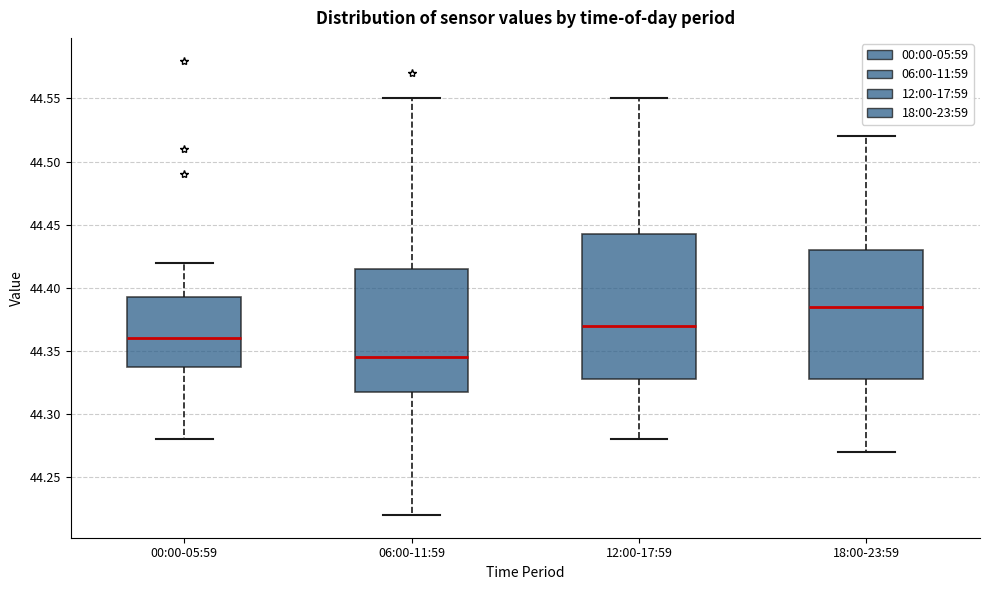

Reading left to right, transcribe this box plot: for each box, give where its median line is, the range the box spans, and where its two whiskers end, as read against the y-axis. The values are not printed on the chart, so give them approximately, as read against the axis.

00:00-05:59: median 44.360, box 44.340 to 44.395, whiskers 44.280 to 44.420
06:00-11:59: median 44.345, box 44.320 to 44.415, whiskers 44.220 to 44.550
12:00-17:59: median 44.370, box 44.330 to 44.445, whiskers 44.280 to 44.550
18:00-23:59: median 44.385, box 44.330 to 44.430, whiskers 44.270 to 44.520